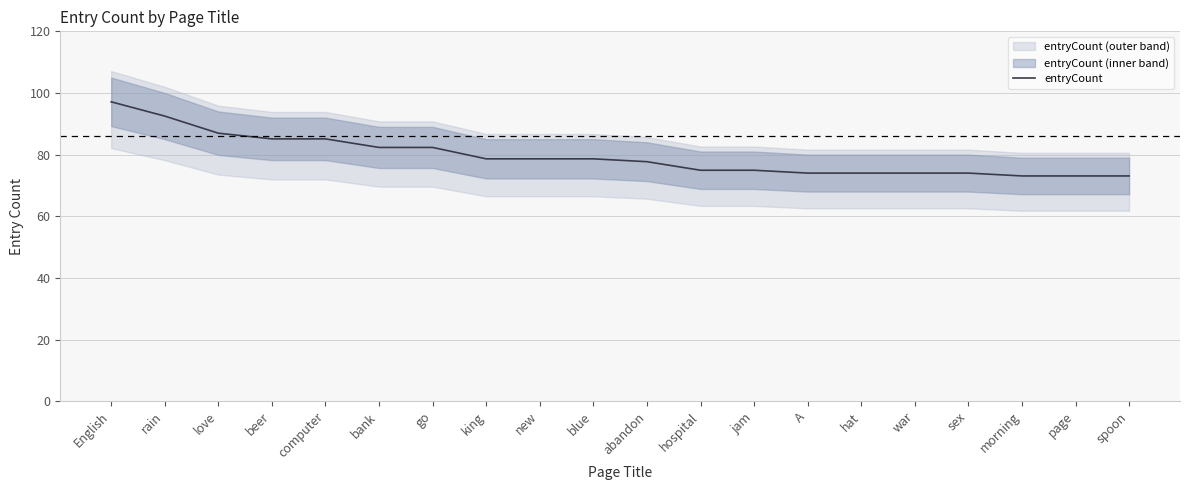

What is the value of the 12th point from the left?

74.9